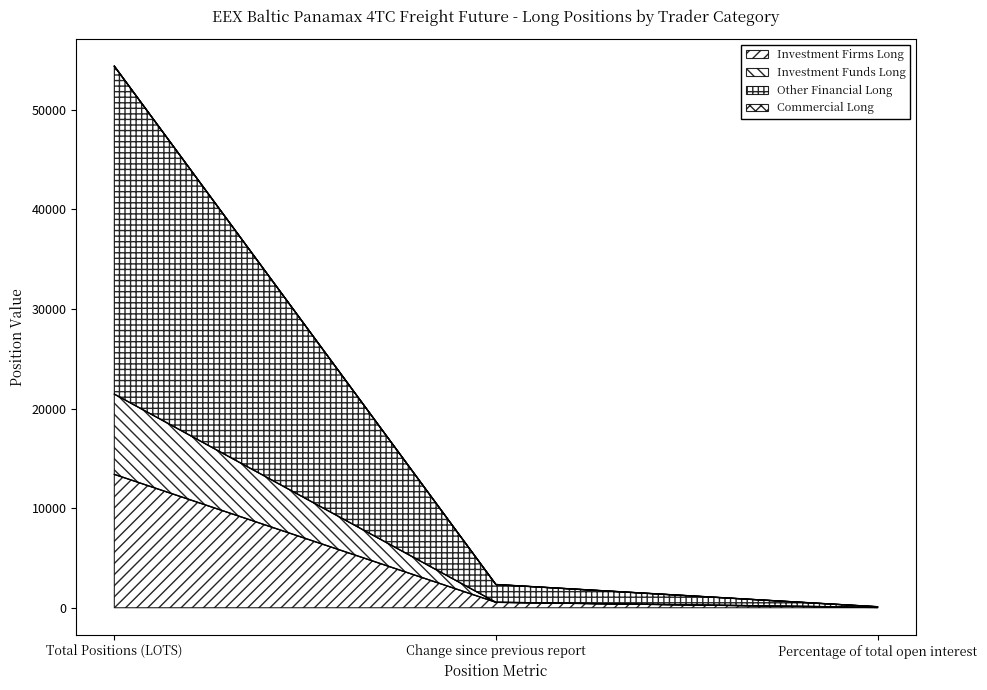

What is the label of the 1st point from the right?

Percentage of total open interest